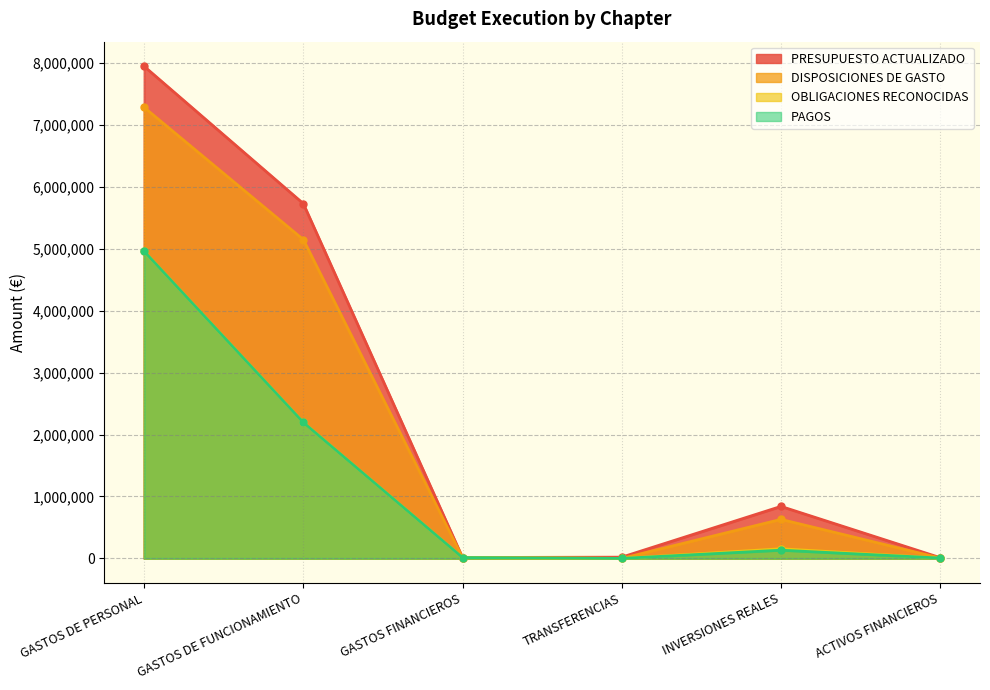

True or false: PAGOS and OBLIGACIONES RECONOCIDAS cross at least once.

False